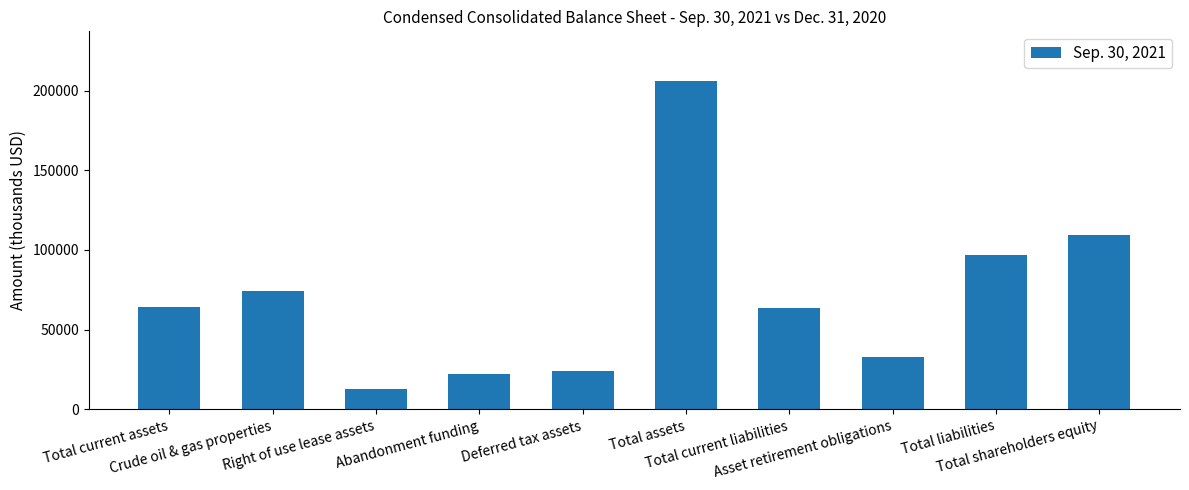

What is the sum of all values?

706552